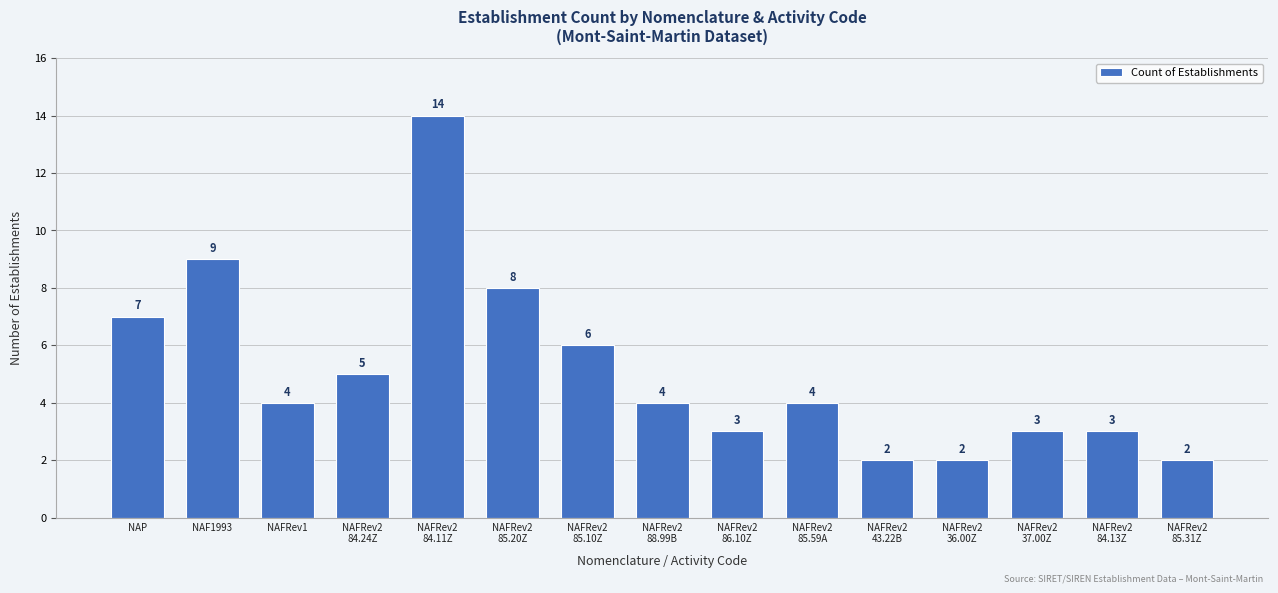

What is the greatest value displayed?

14